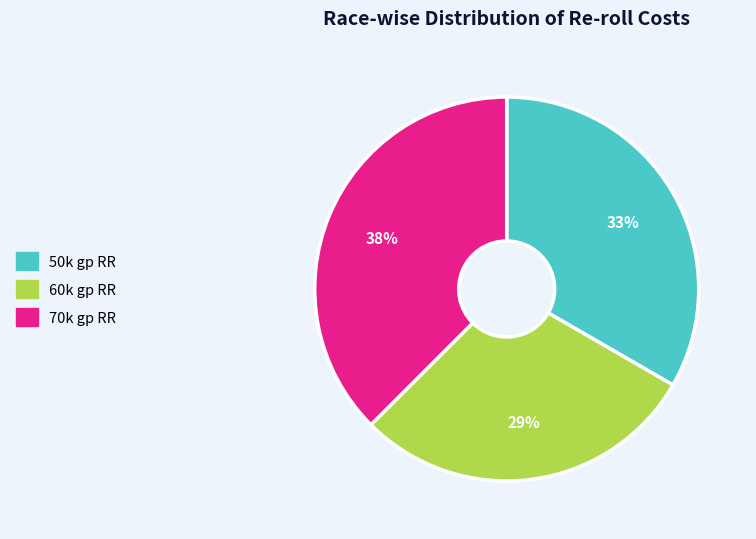

Is it true that 50k gp RR is 23% of the pie?

False